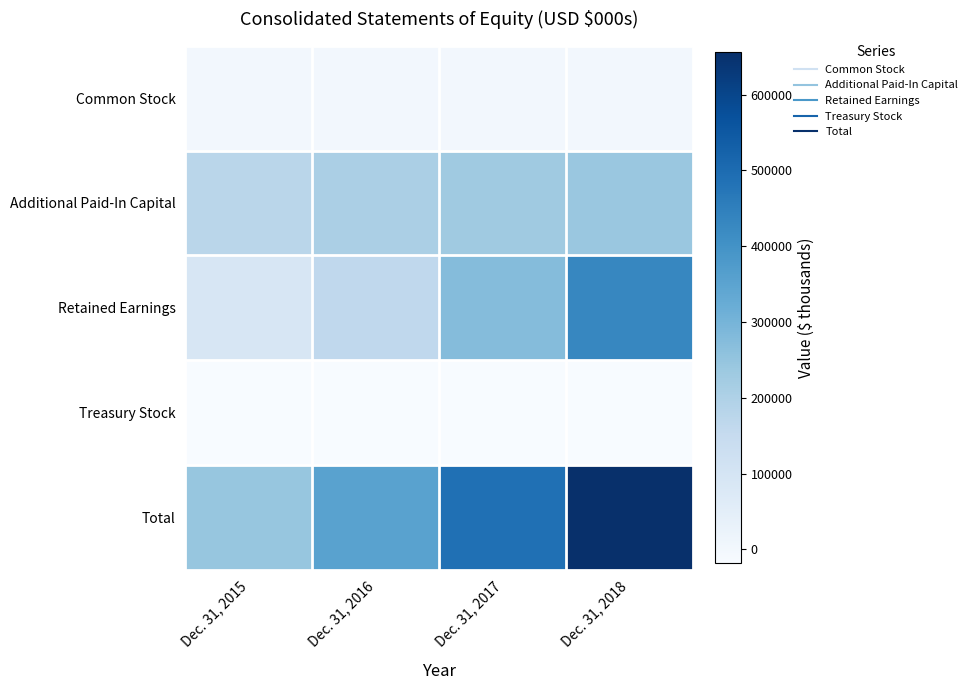

Between Dec. 31, 2015 and Dec. 31, 2016, which series saw the biggest shift?

Total